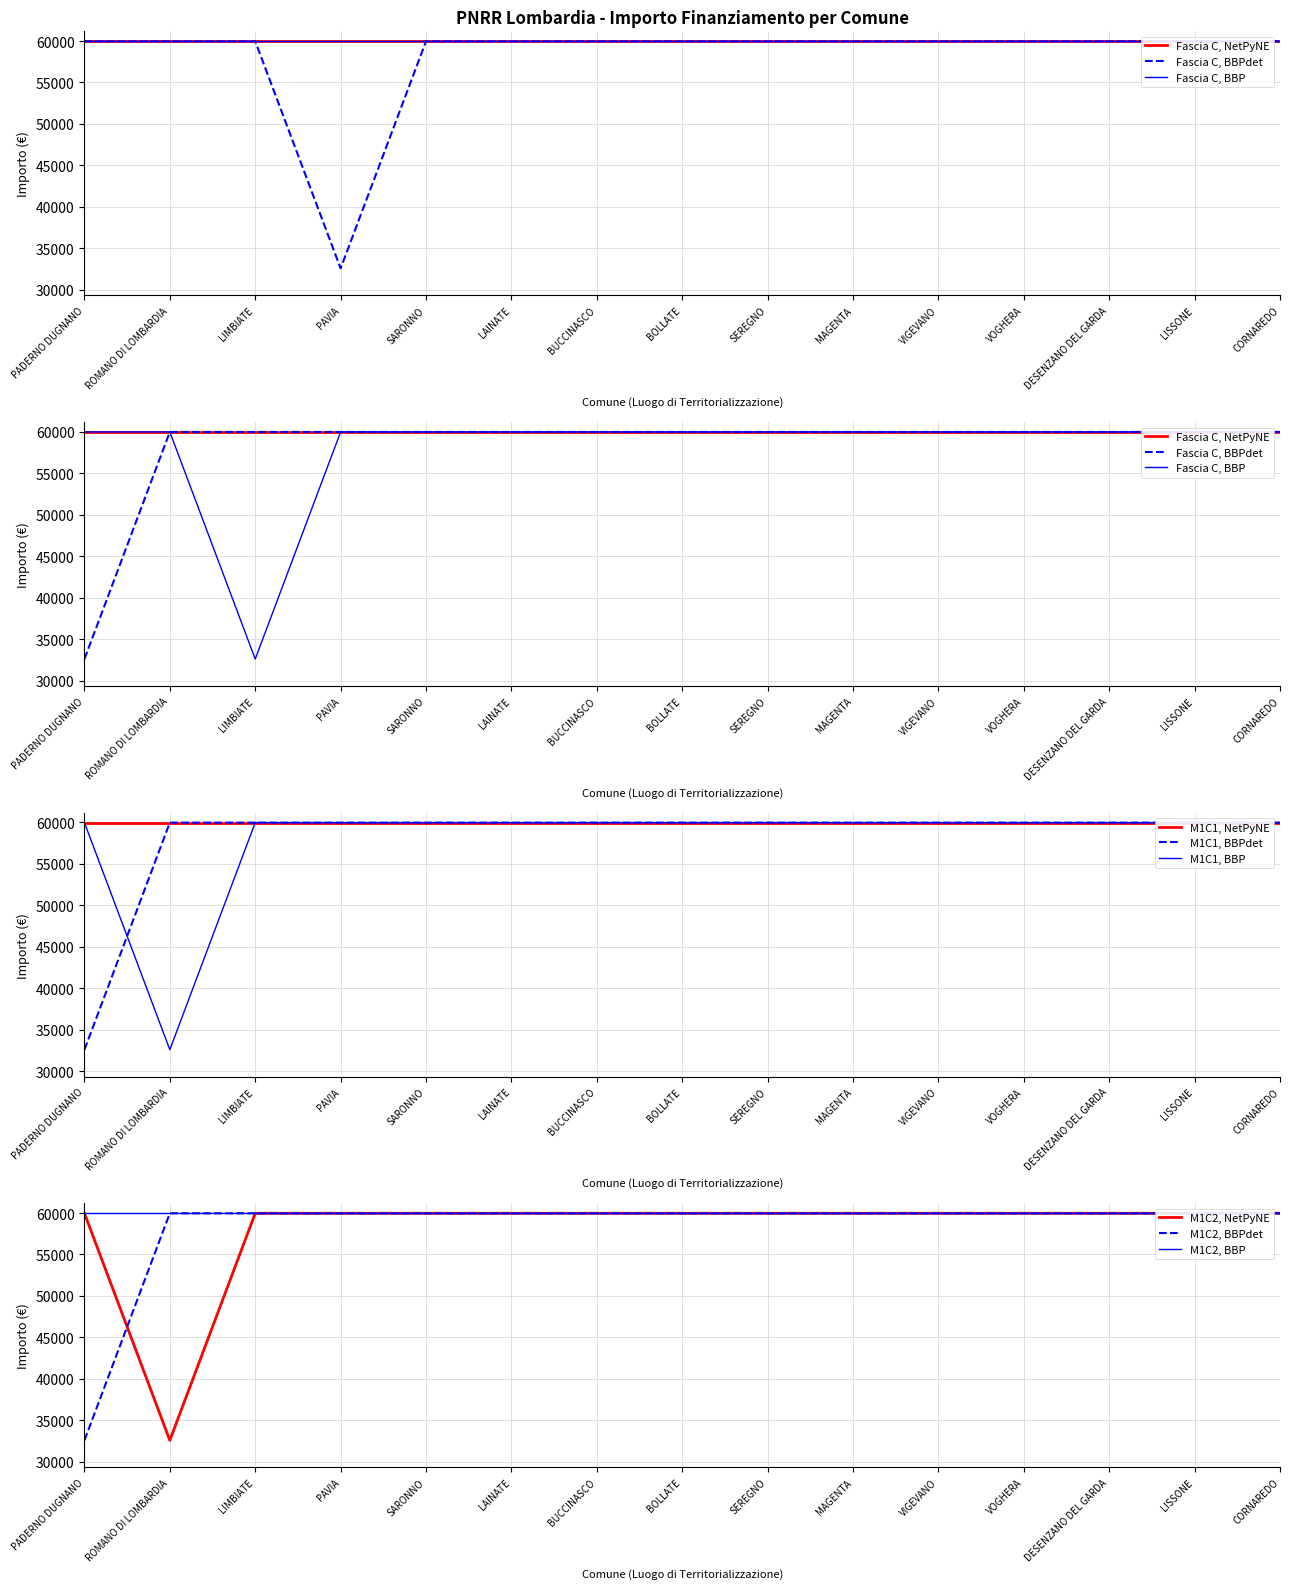

At which label does 2.1 reach its minimum?

LIMBIATE